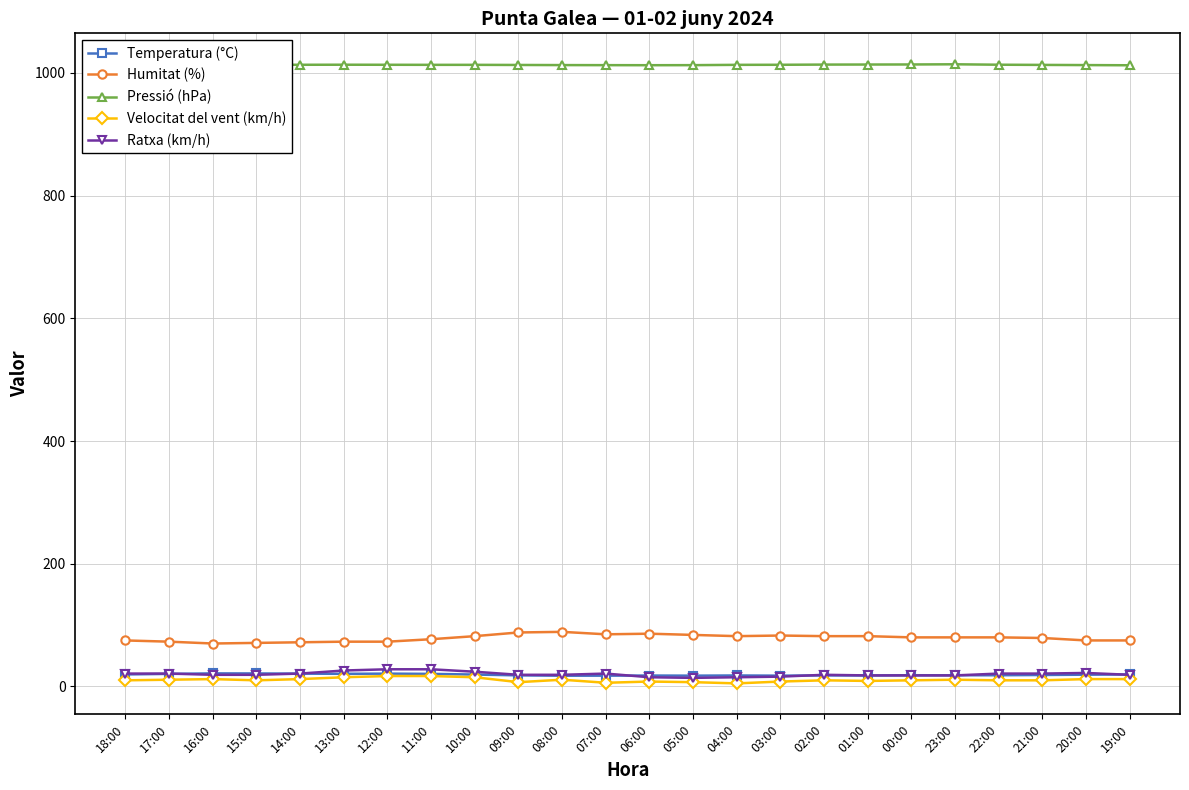

The value of Pressió (hPa) at 05:00 is 1012.7. True or false?

True